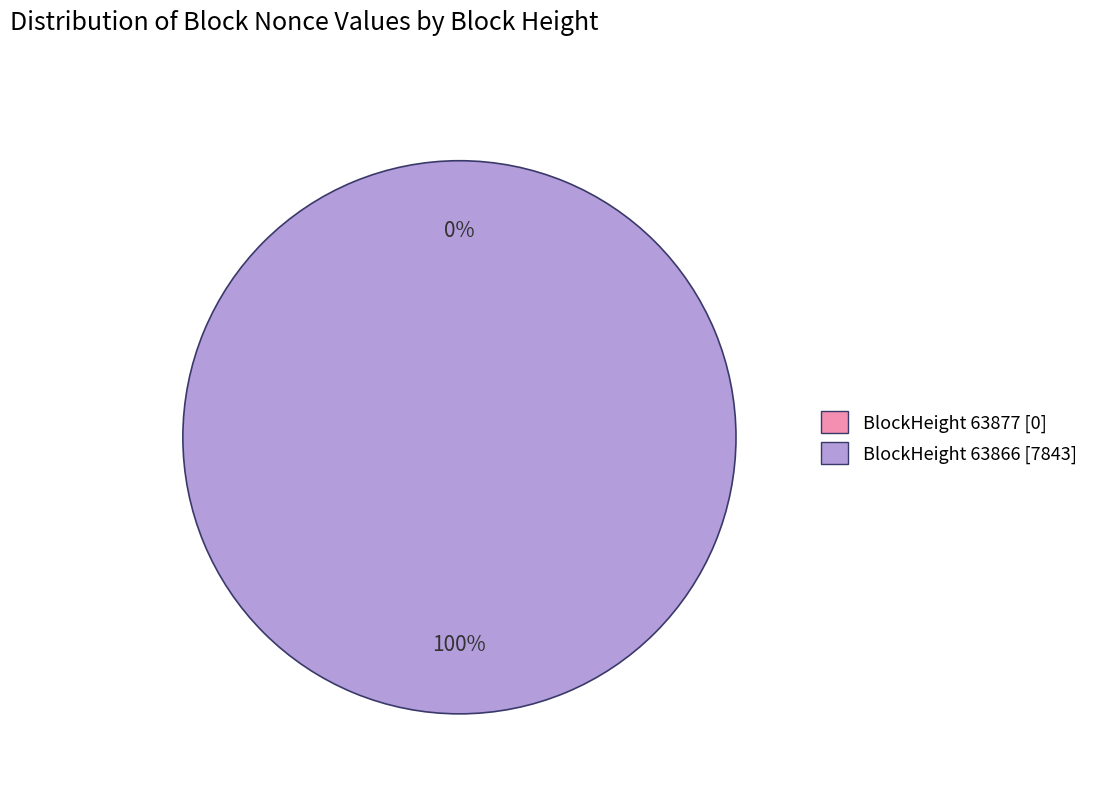

What is the largest slice in the pie chart?

63866